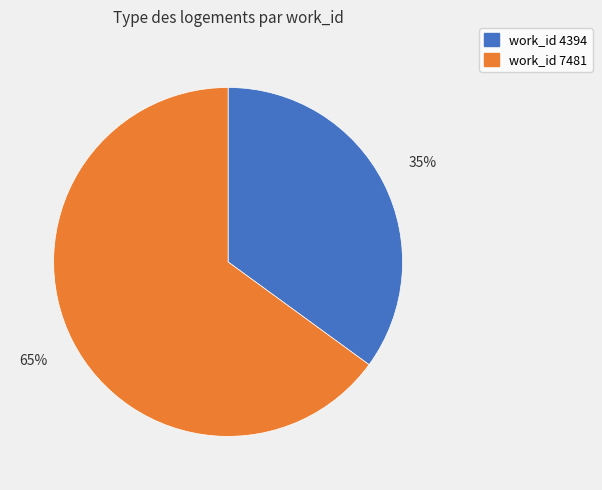

To the nearest percent, what percentage of the pie is work_id 4394?

35%